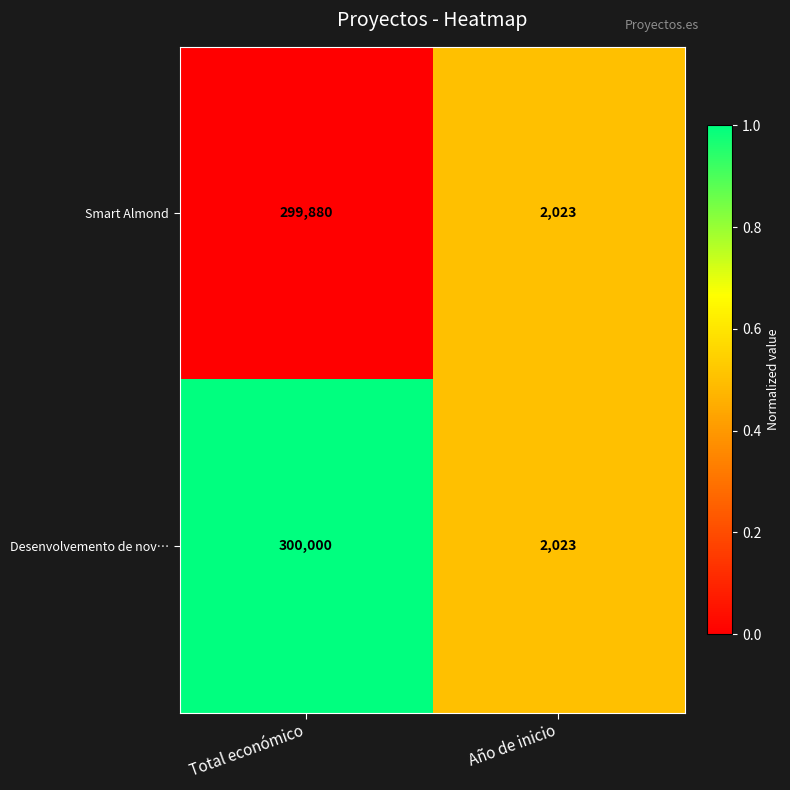

Is it true that Smart Almond equals 746 at Año de inicio?

False